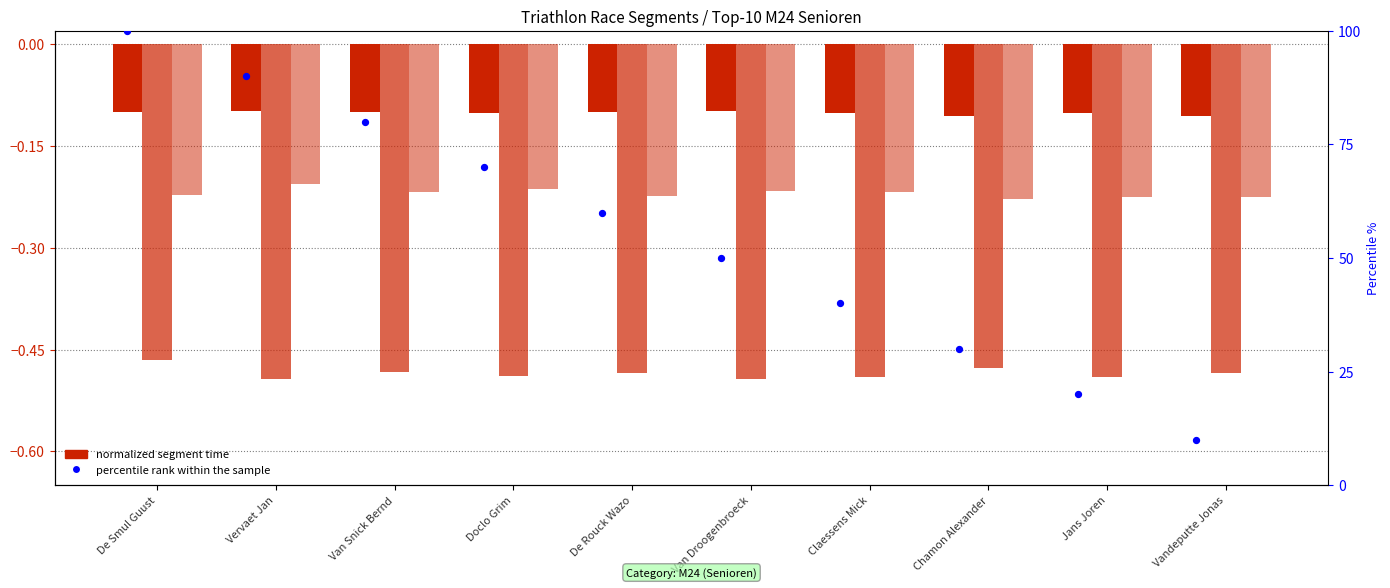

Which series has the widest spread of Y values?

percentile rank within the sample